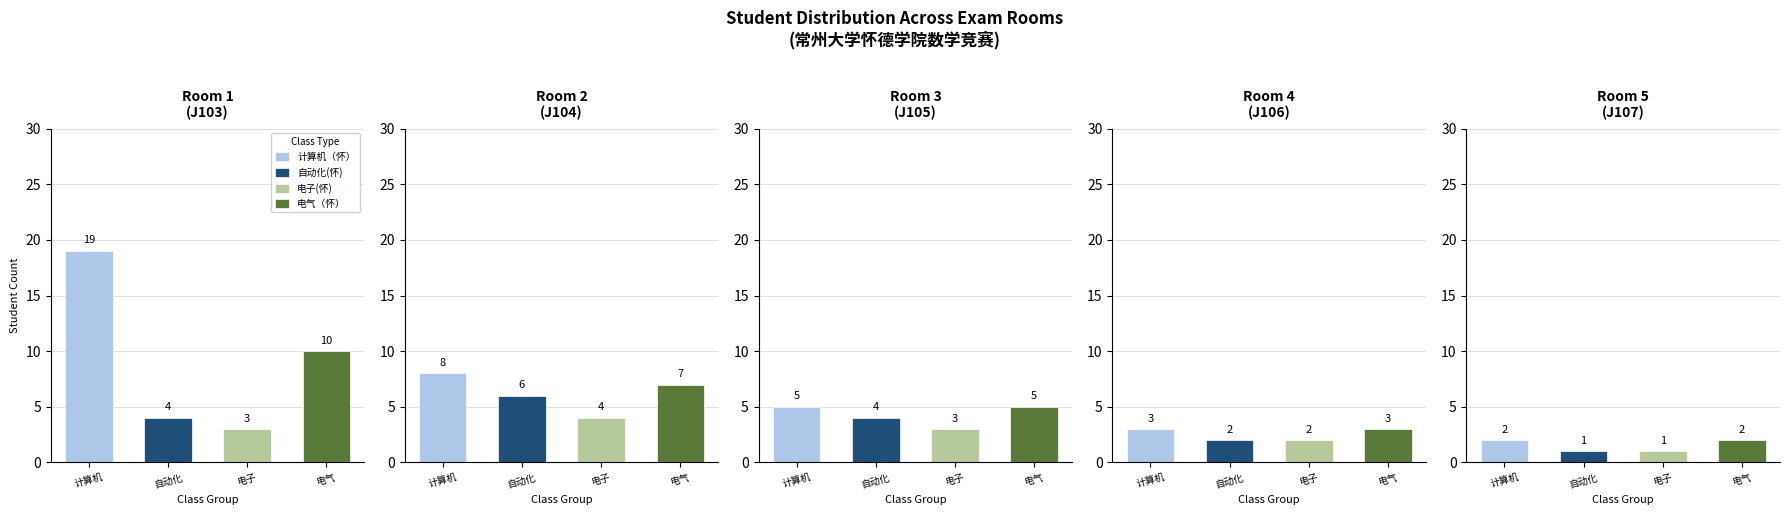

Does the chart contain stacked bars?

No